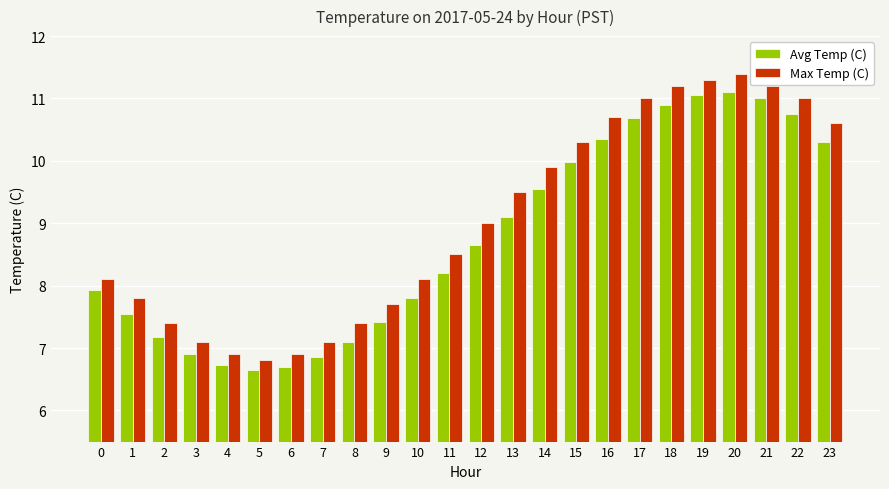

How many groups of bars are there?

24